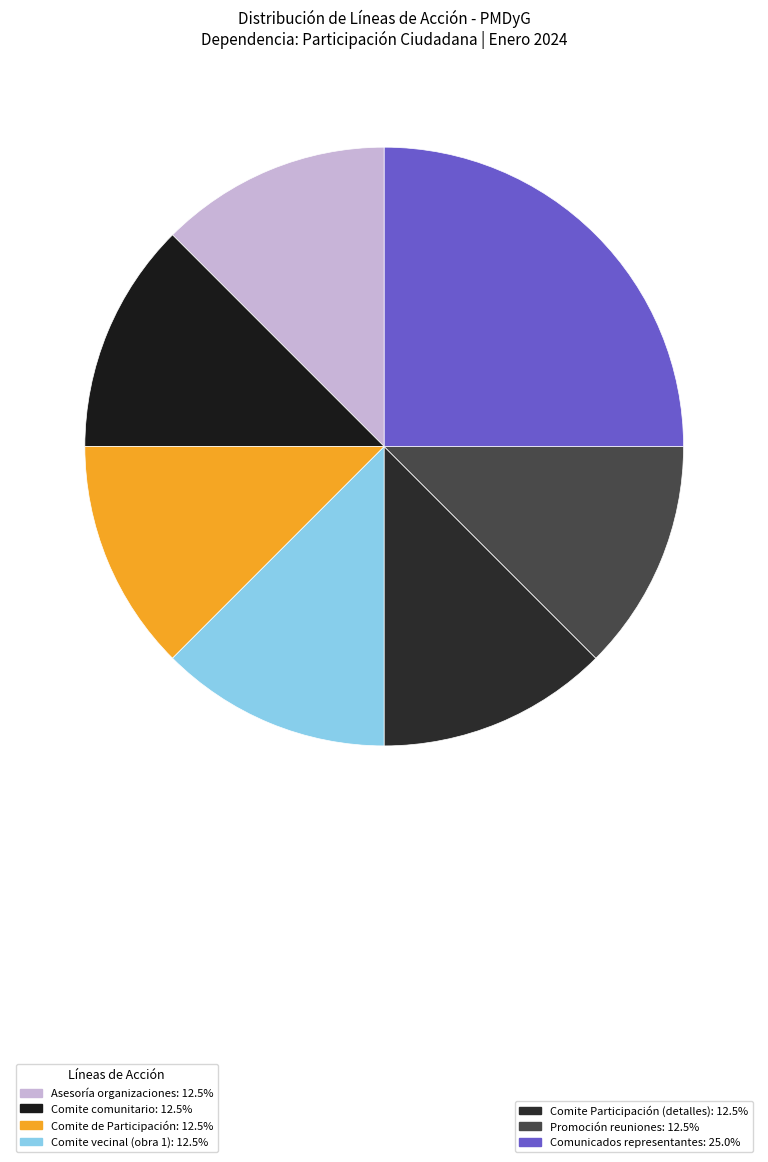

How many slices are in this pie chart?

7